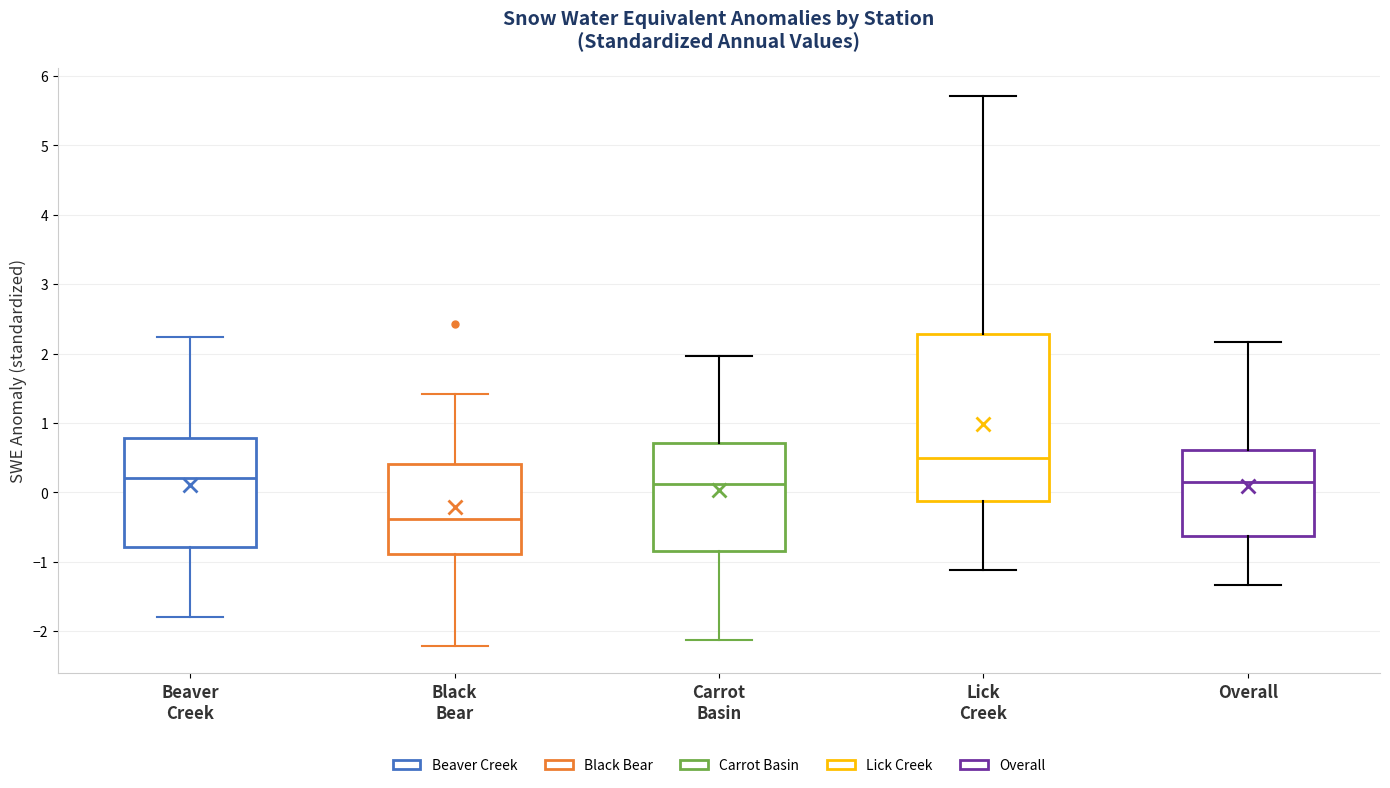

Which box's median line is the lowest?

Black Bear